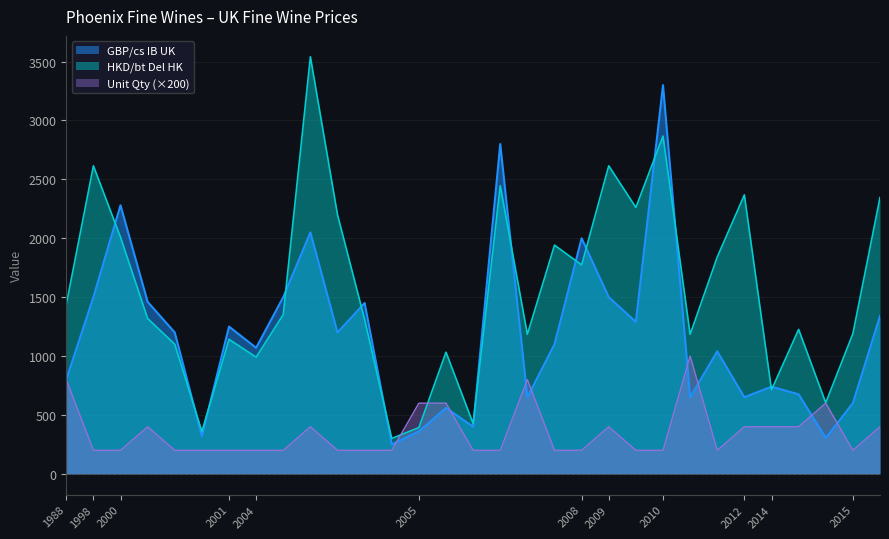

At which category does the chart reach its peak across all series?

2004